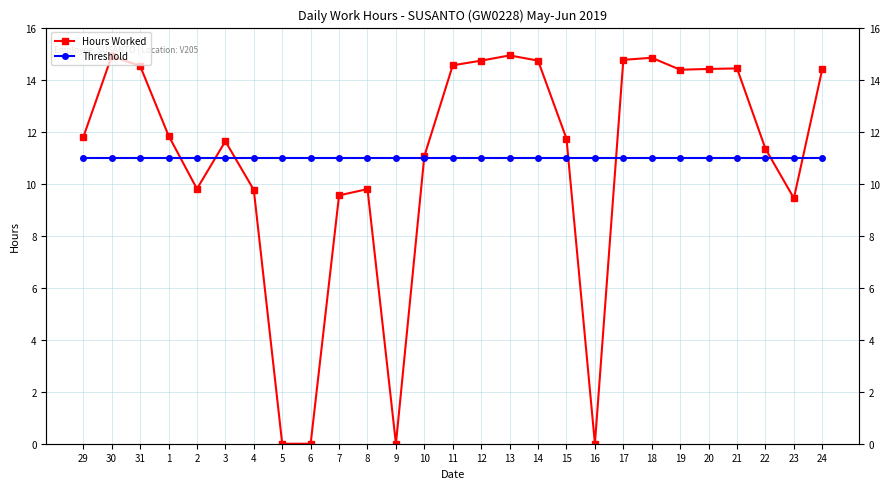

List the labels in order of Hours Worked value, smallest first.

5, 6, 9, 16, 23, 7, 4, 8, 2, 10, 22, 3, 15, 29, 1, 19, 20, 24, 21, 31, 11, 12, 14, 17, 18, 30, 13